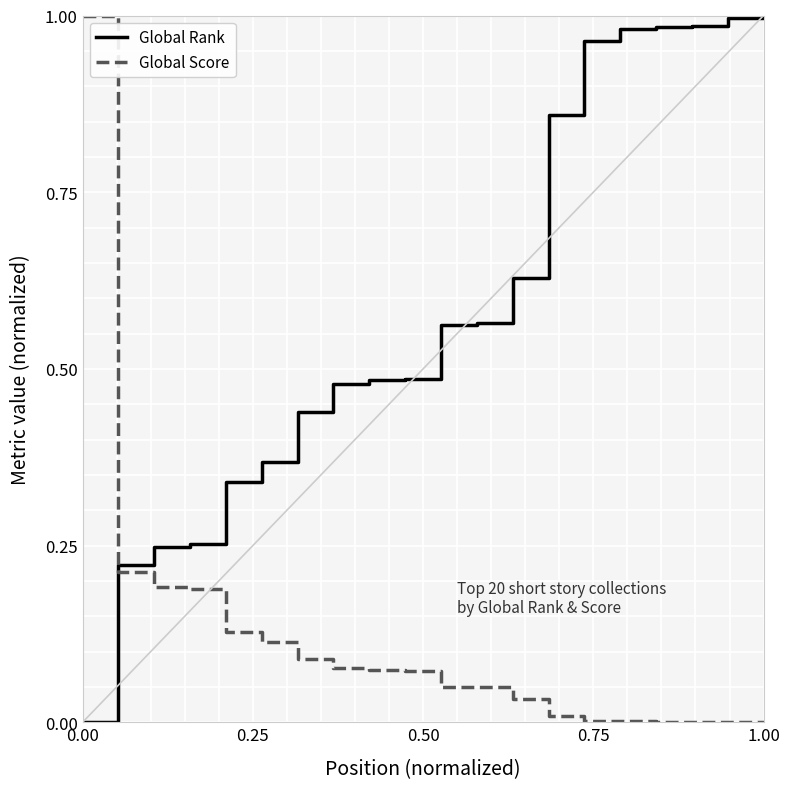

List the series in order of their overall mean, lowest first.

Global Score, Global Rank